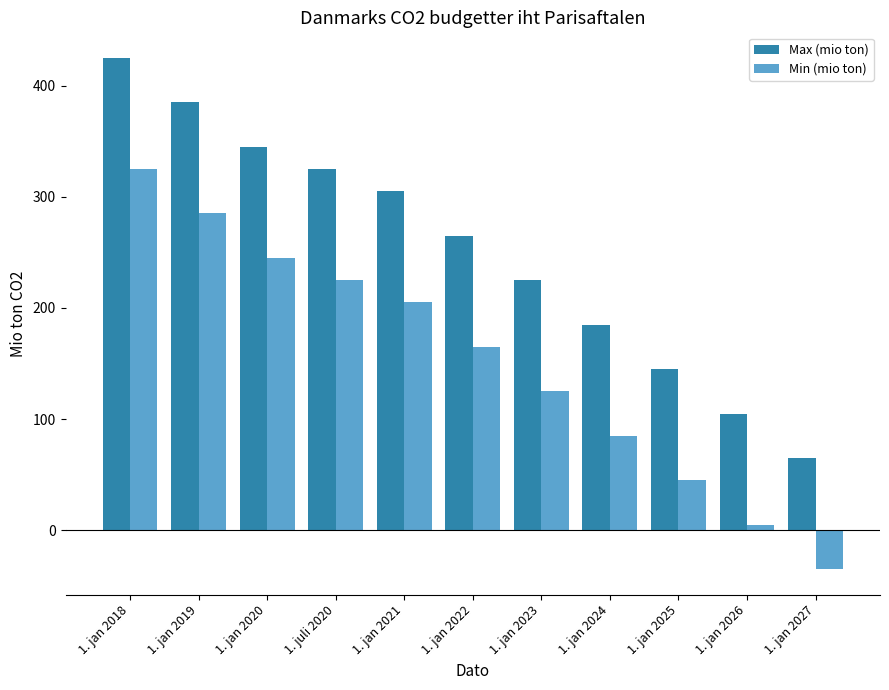

What is the approximate value of Min (mio ton) at 1. jan 2020?

245